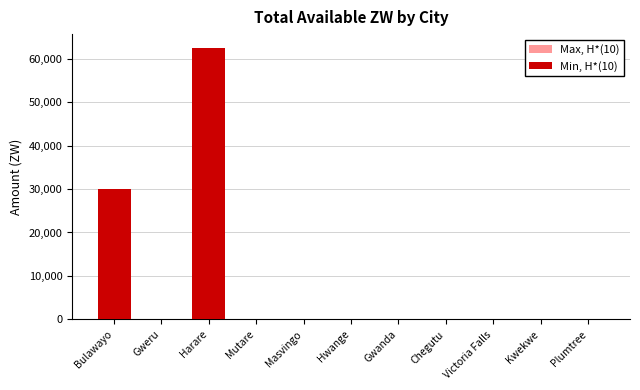

At which label is Max, H*(10) closest to 31245?

Bulawayo